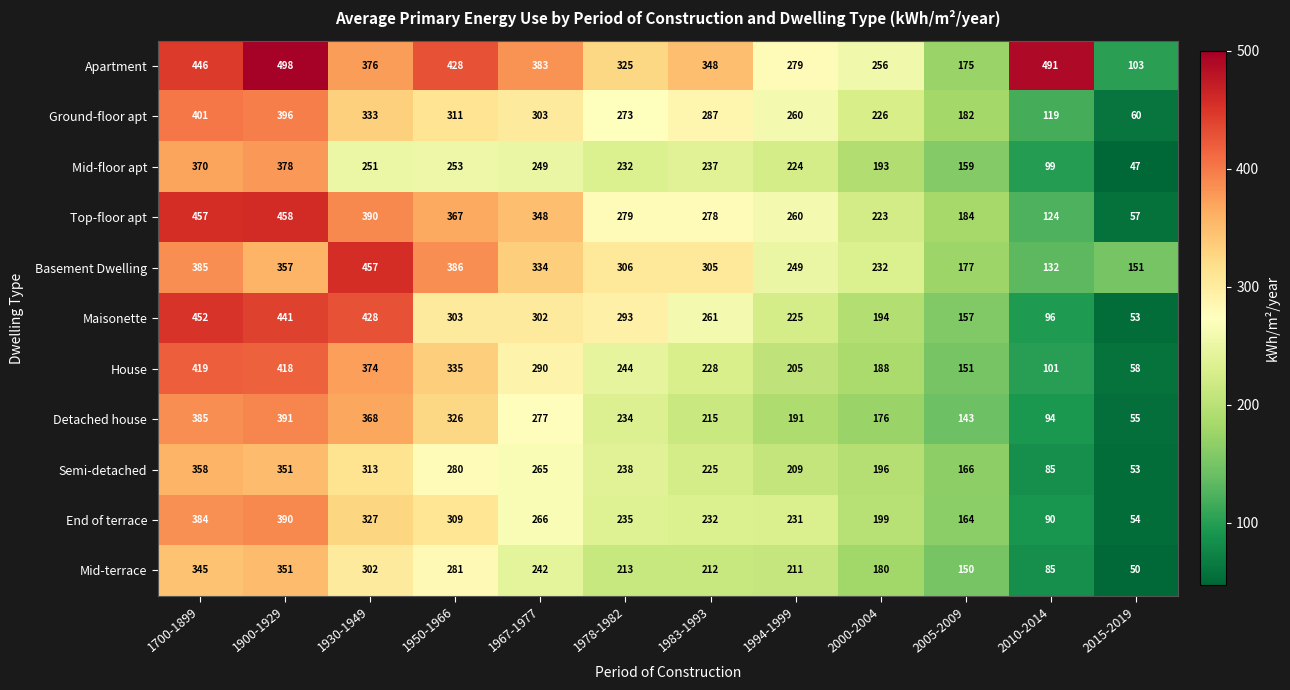

At which label is Basement Dwelling closest to 294?

1983-1993